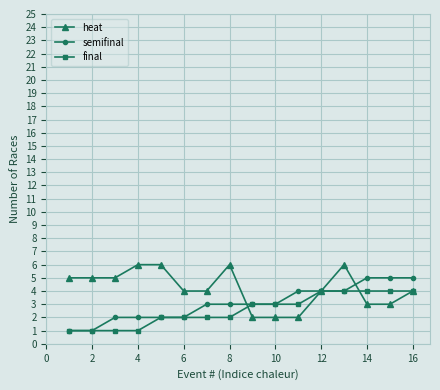

What is the value of the heat point at the 16th from the left?

4